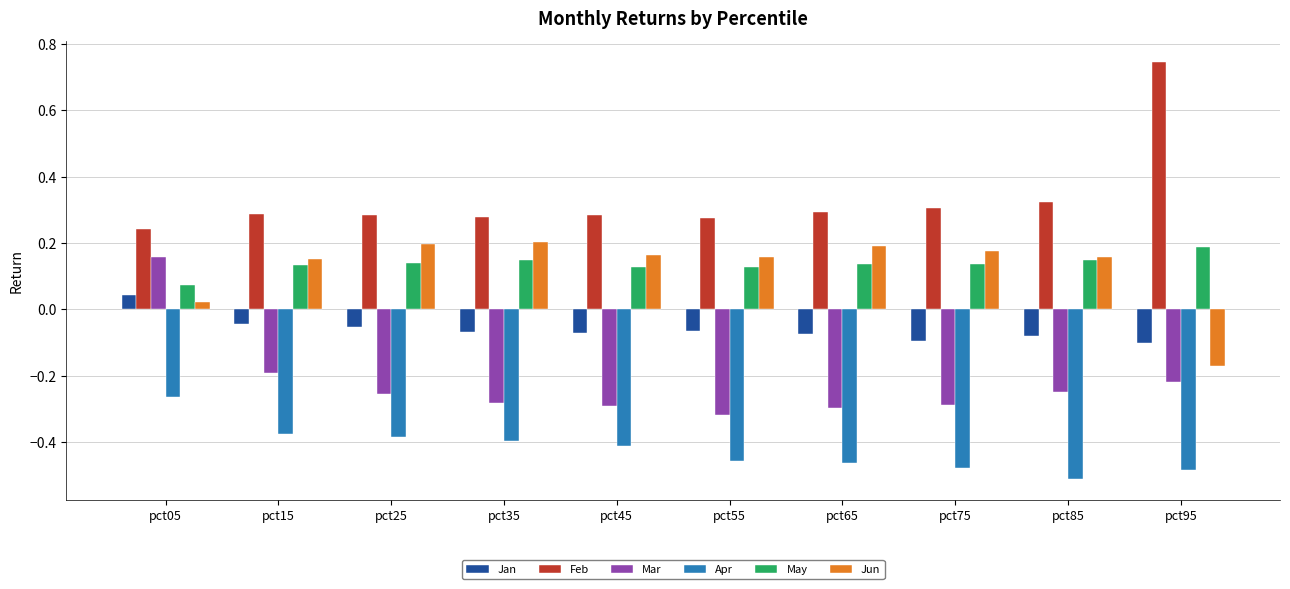

The Apr series shows -0.6 at pct65. True or false?

False